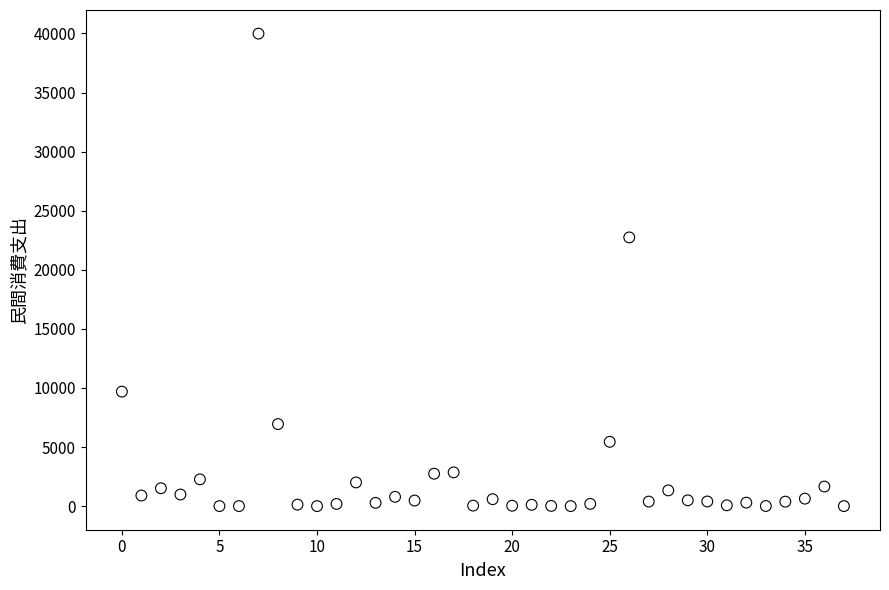

What Y value in the scatter plot is closest to 19993?

22740.0